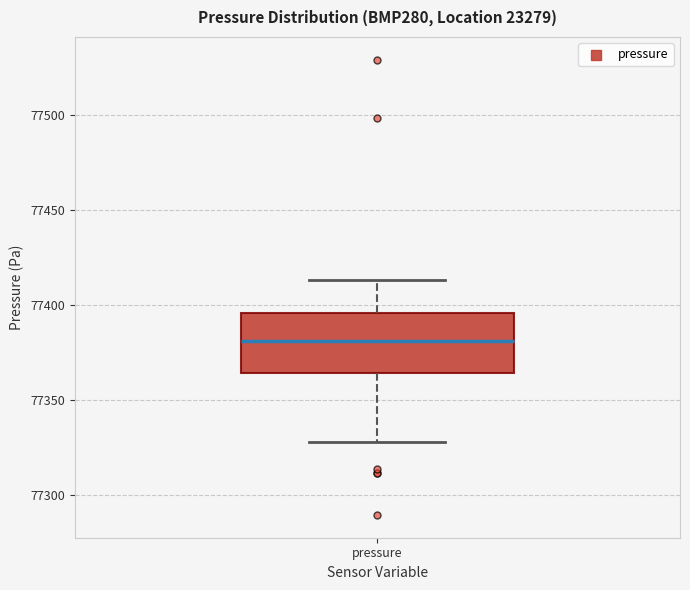

Read this box plot against the y-axis: the position of the median line, the range covered by the box, and the ends of both whiskers. The values are not printed on the chart, so give them approximately, as read against the axis.

median 77380, box 77365 to 77395, whiskers 77330 to 77415